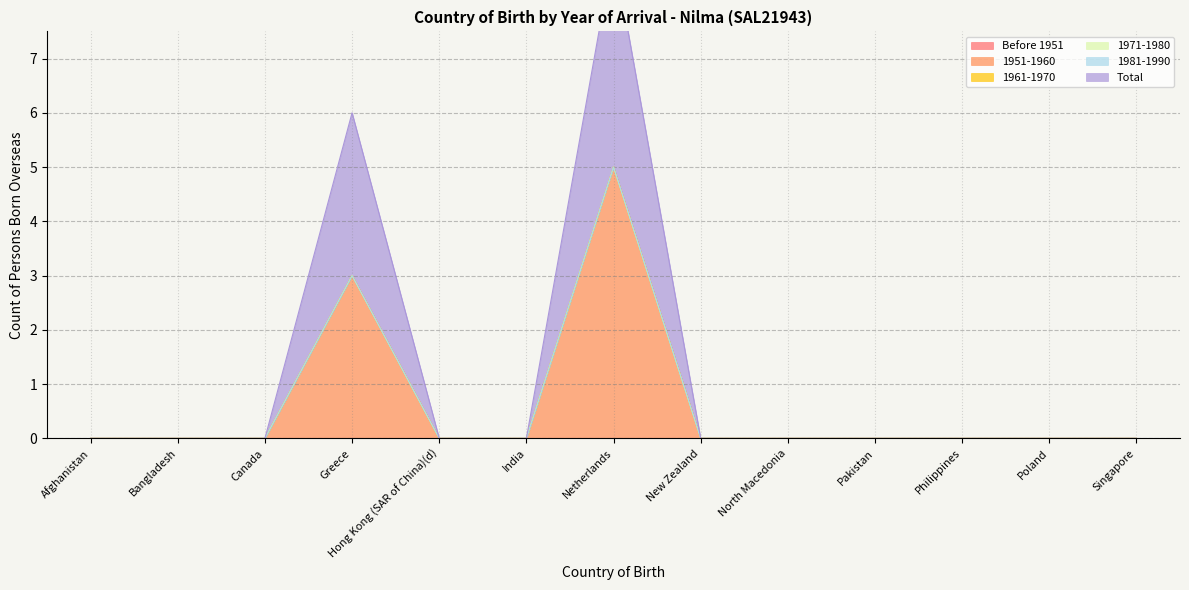

True or false: Before 1951 has more than 0 interior local peaks.

False